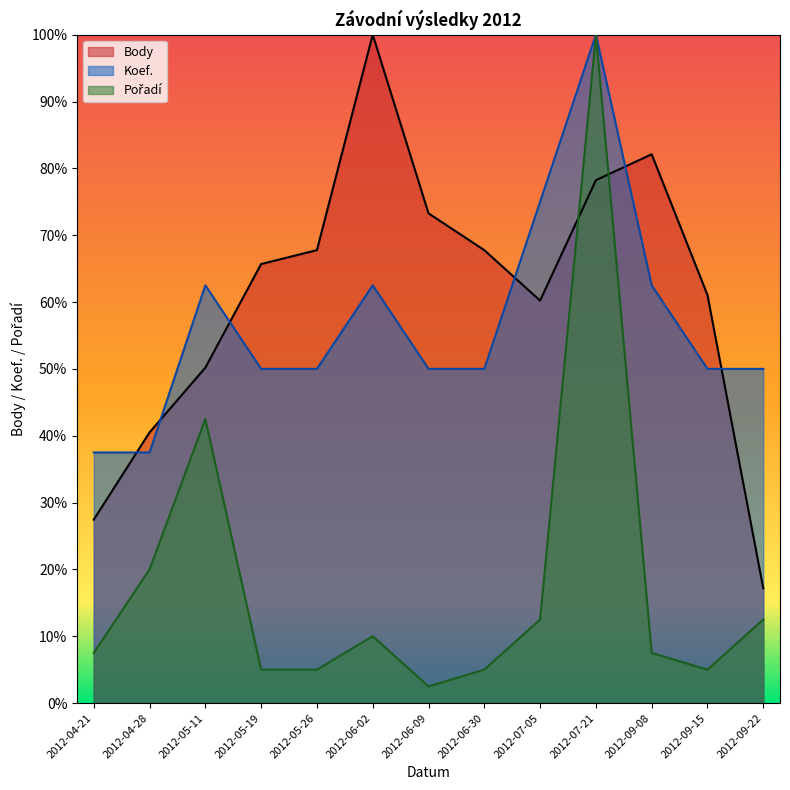

Which has a higher value, 2012-04-28 or 2012-05-11?

2012-05-11